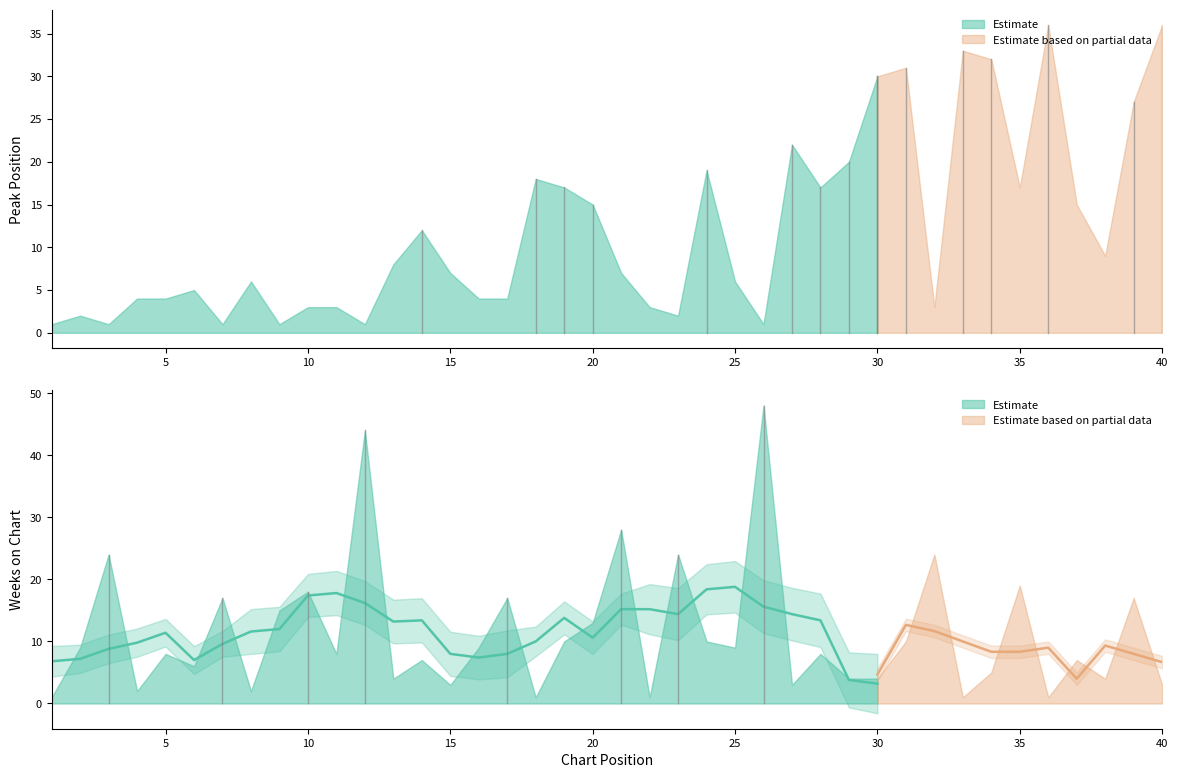

Which series has the largest total across all categories?

Peak Position